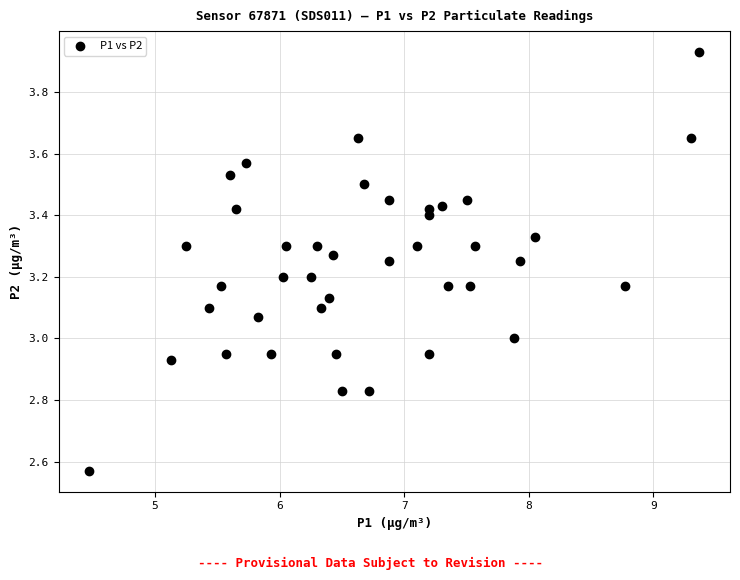

What is the range of X values (max minus min)?

4.9